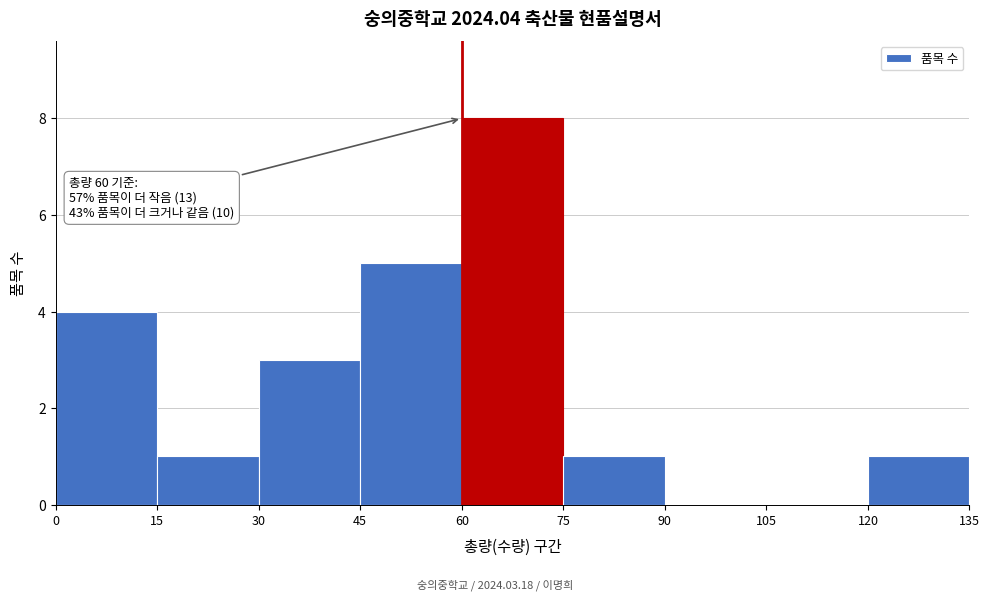

Over which range of the x-axis is the bar tallest?

60 to 75